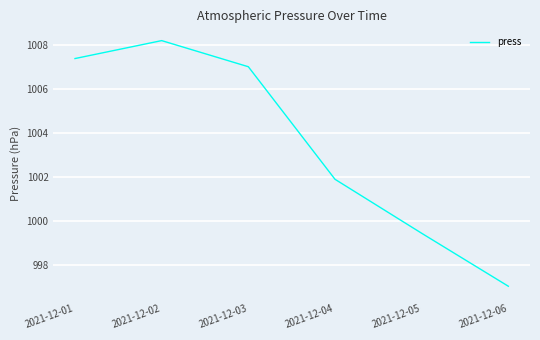

List the labels in order of value, smallest first.

2021-12-06, 2021-12-05, 2021-12-04, 2021-12-03, 2021-12-01, 2021-12-02